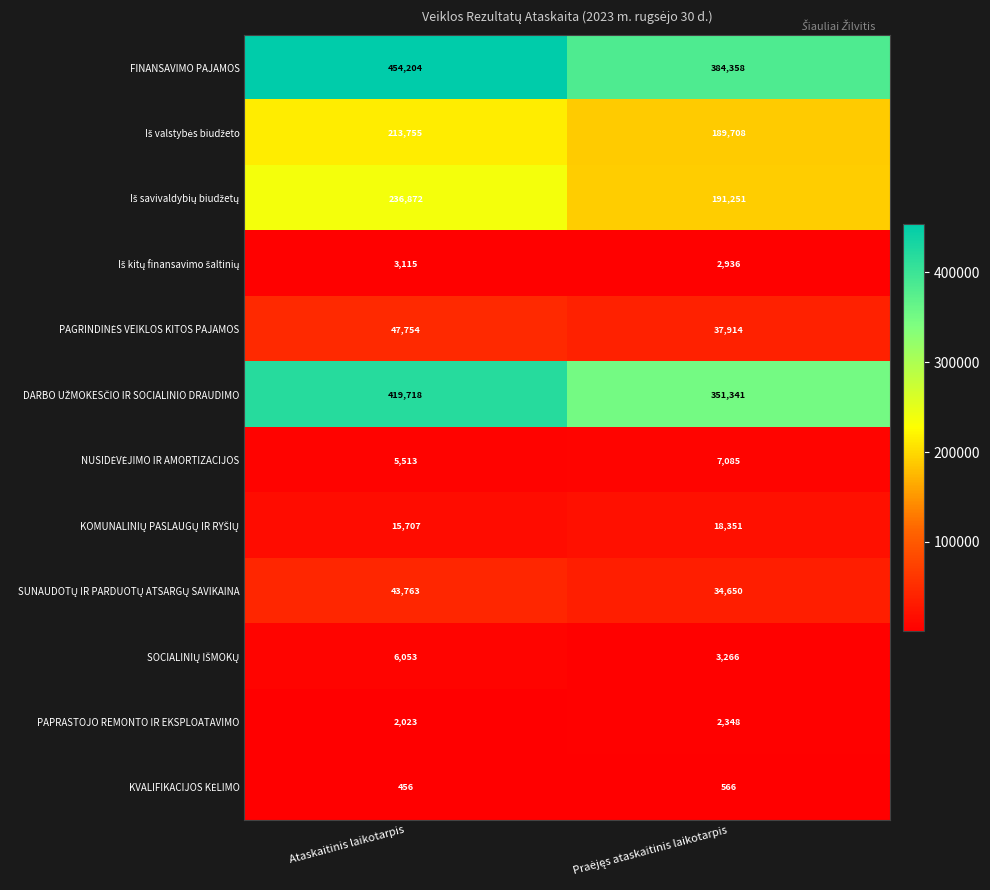

Which label corresponds to the smallest value in the chart?

Ataskaitinis laikotarpis